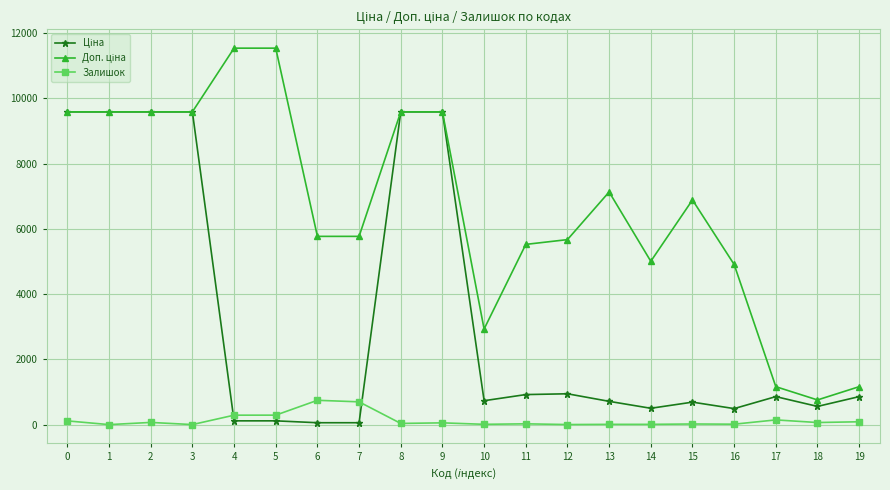

True or false: Залишок has more than 0 points higher than both neighbors.

True